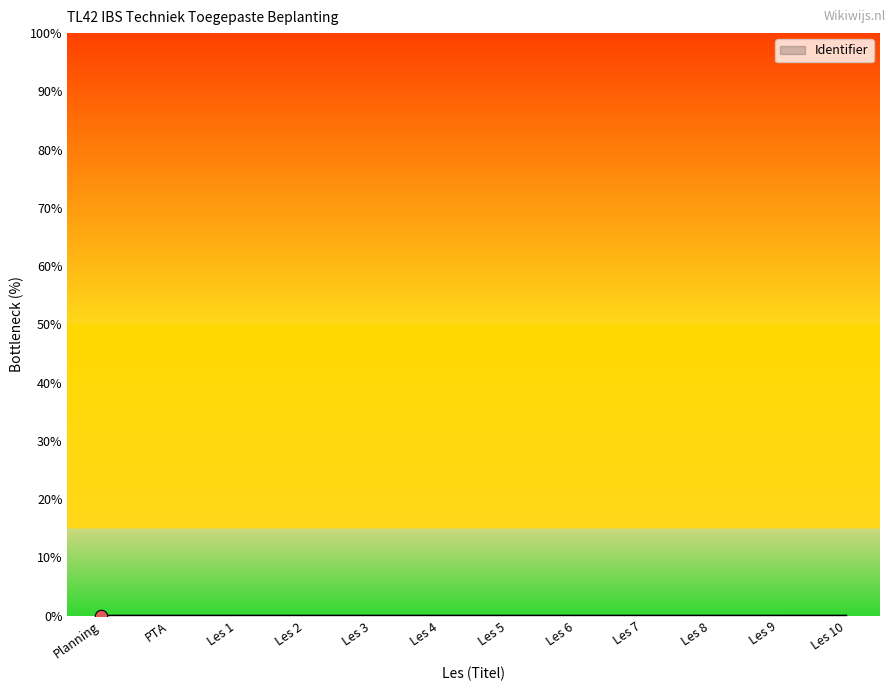

Which has a higher value, Les 1 or Les 7?

Les 7